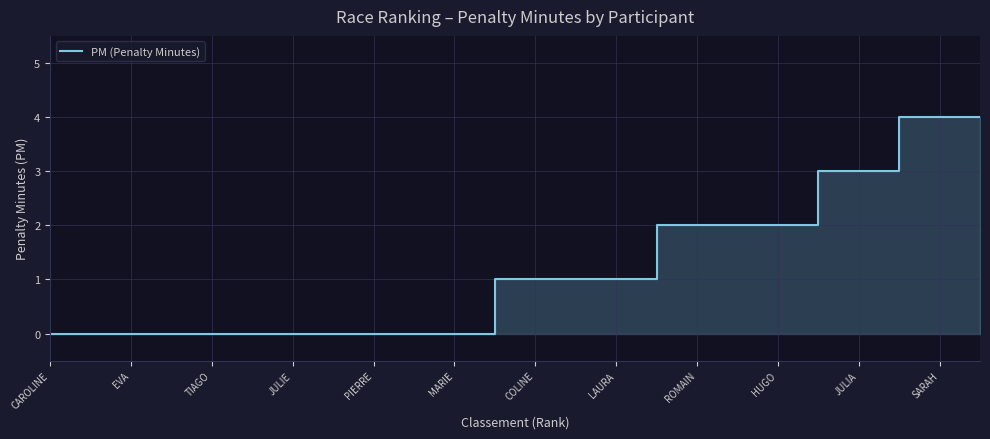

What is the sum of all values?

30